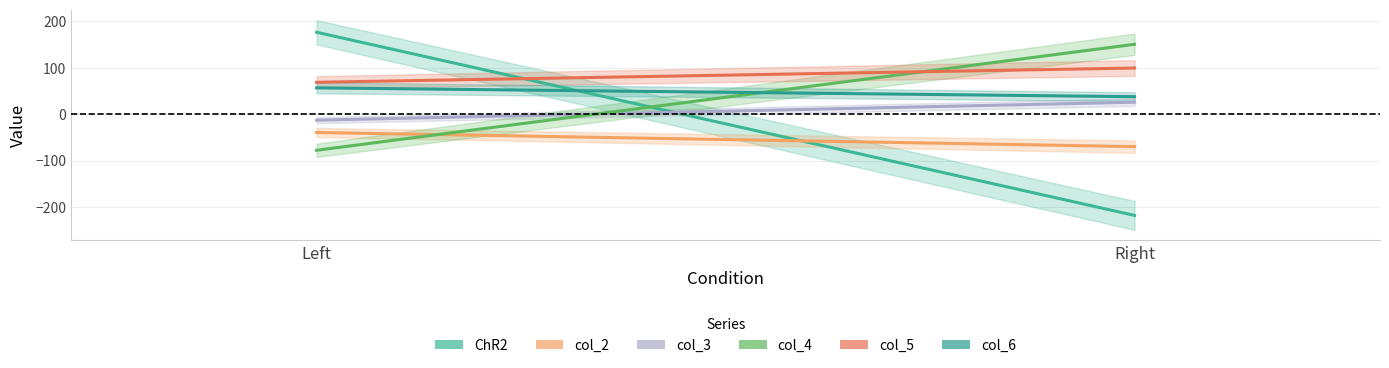

Rank the series at Left from highest to lowest value.

ChR2, col_5, col_6, col_3, col_2, col_4